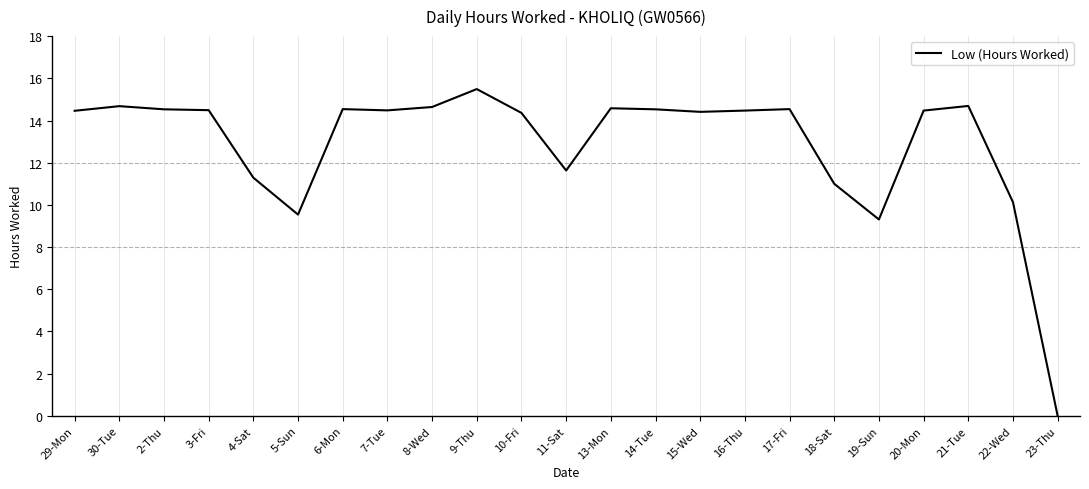

What position from the right is 8-Wed?

15